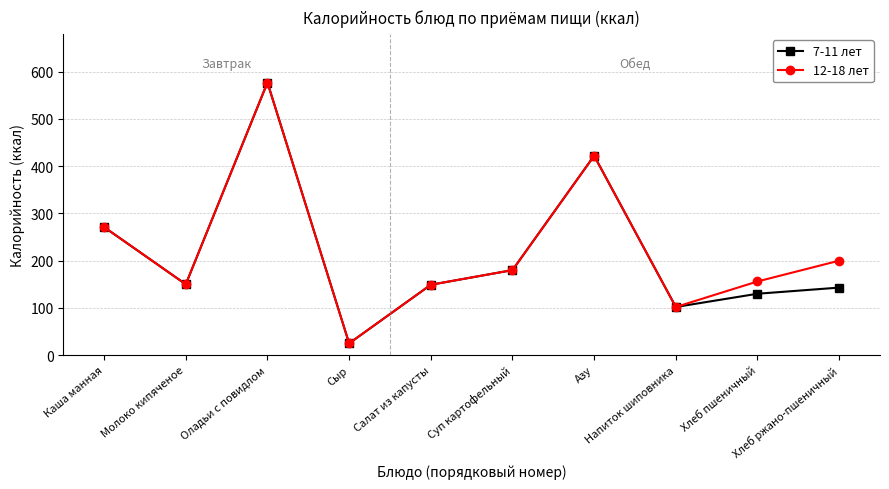

What is the difference between the 7-11 лет values at Молоко кипяченое and Хлеб пшеничный?

20